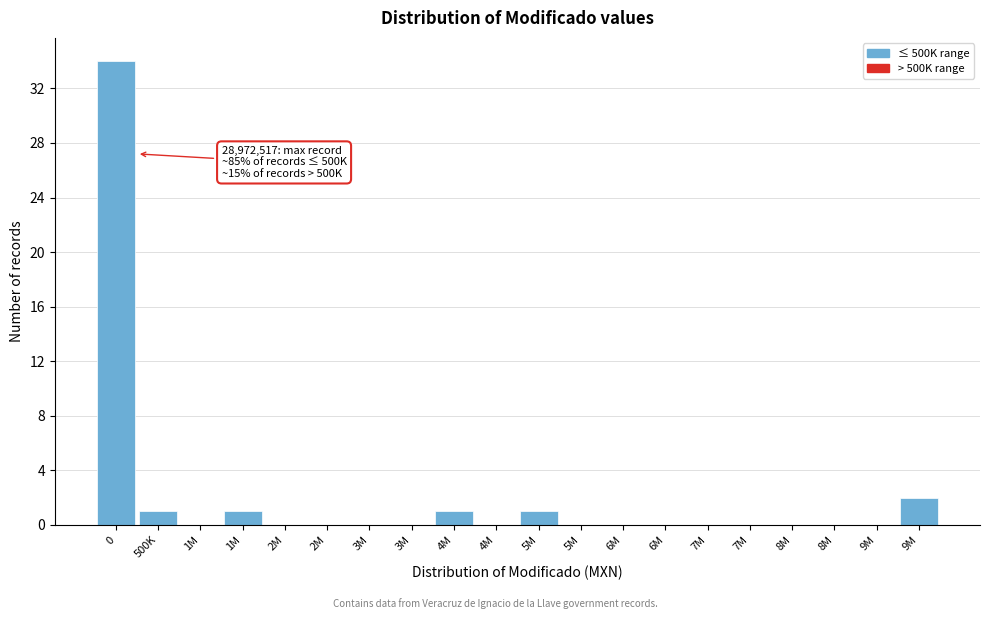

How many categories are shown in the chart?

20